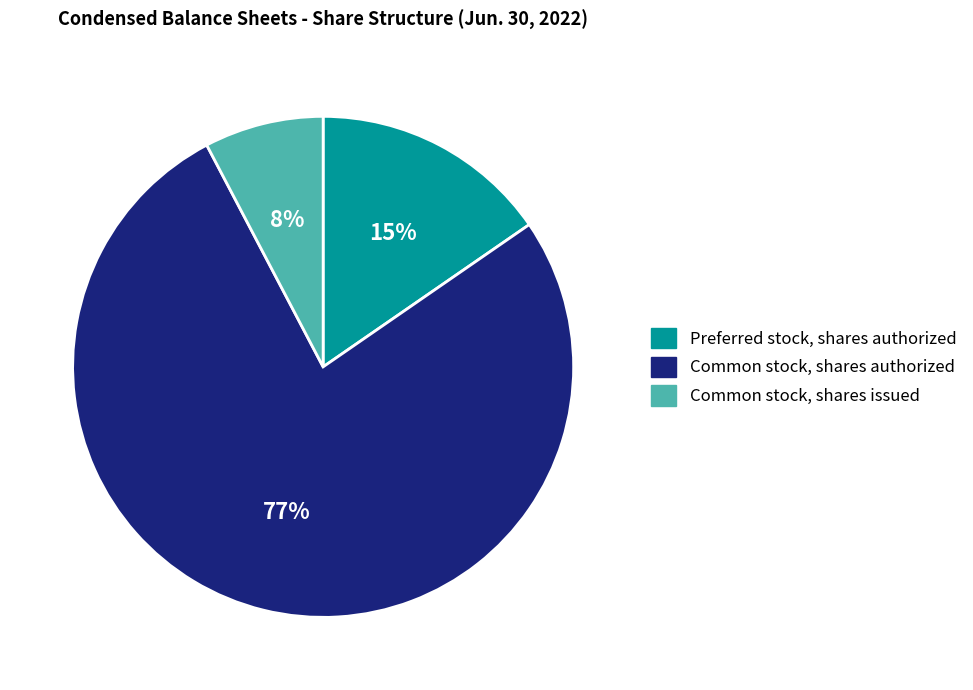

To the nearest percent, what percentage of the pie is Preferred stock, shares authorized?

15%